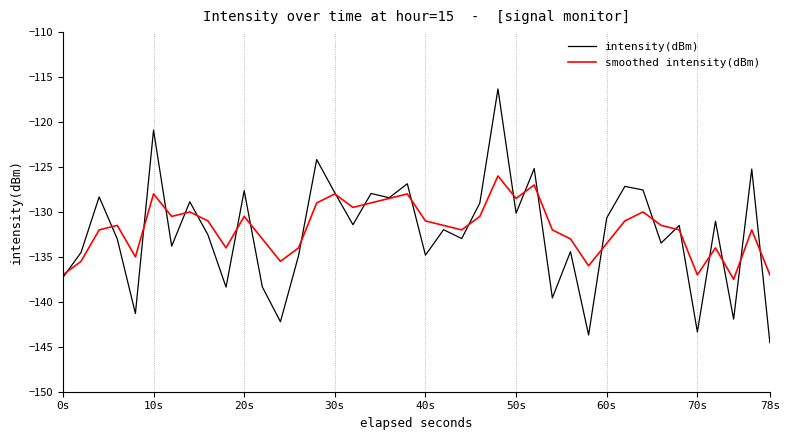

Which series has the widest spread of values?

intensity(dBm)